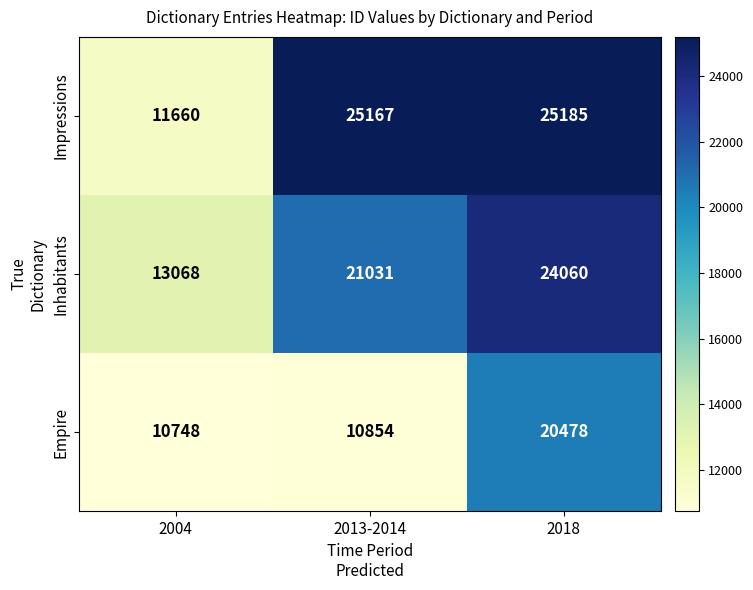

How many values in the Inhabitants series are below 21031?

1